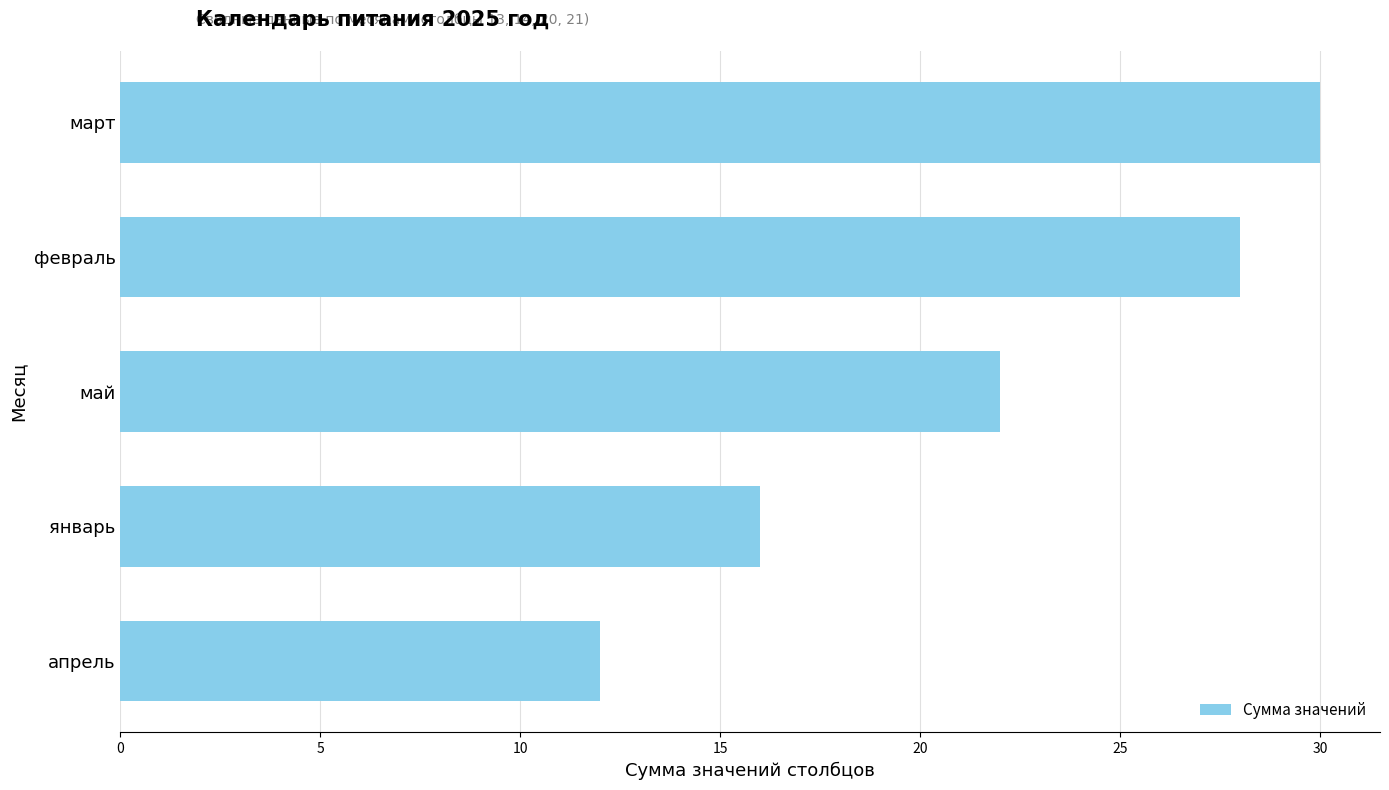

The chart shows a value of 30 at март. True or false?

True